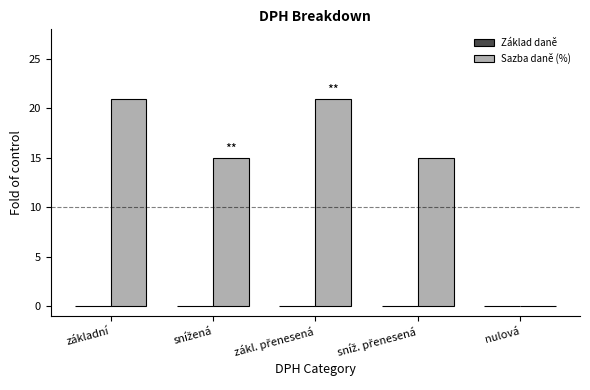

What is the sum of the values at základní and nulová?

21